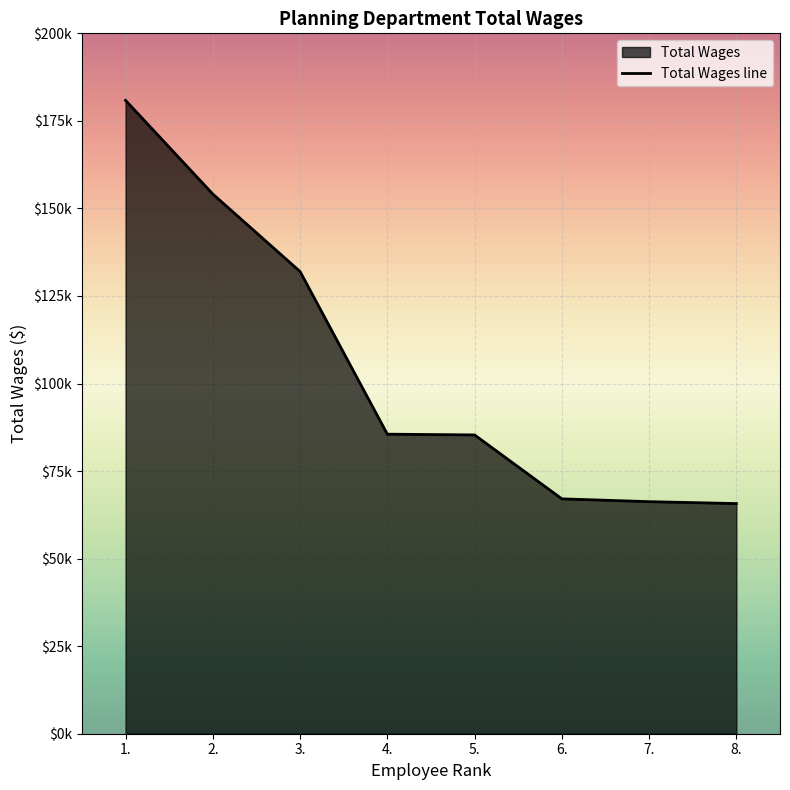

What is the smallest value displayed?

65721